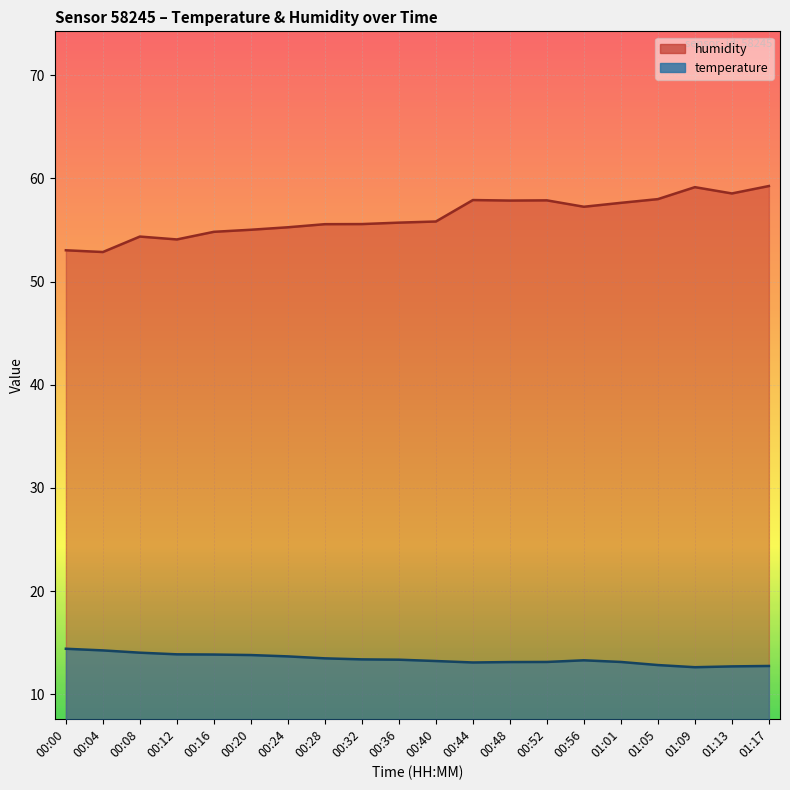

The humidity series shows 58.0 at 01:05. True or false?

True